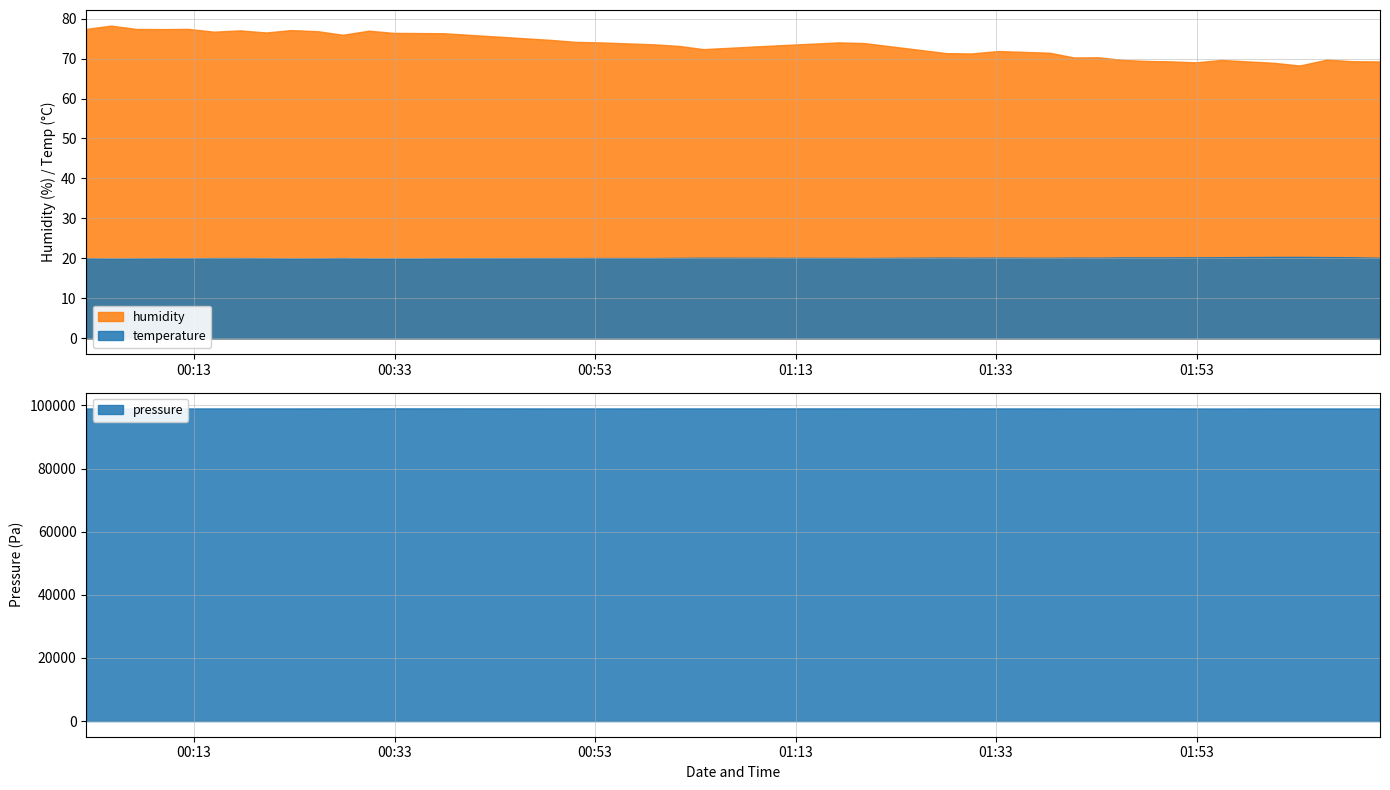

True or false: temperature and humidity intersect in this chart.

False